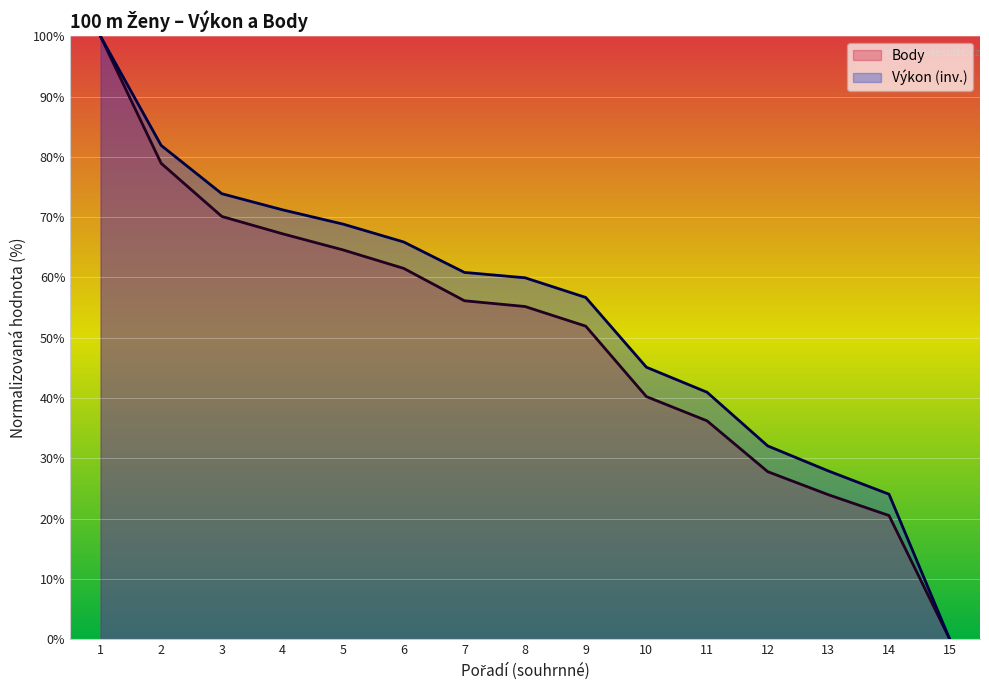

The Body series shows 56.1 at 7. True or false?

True